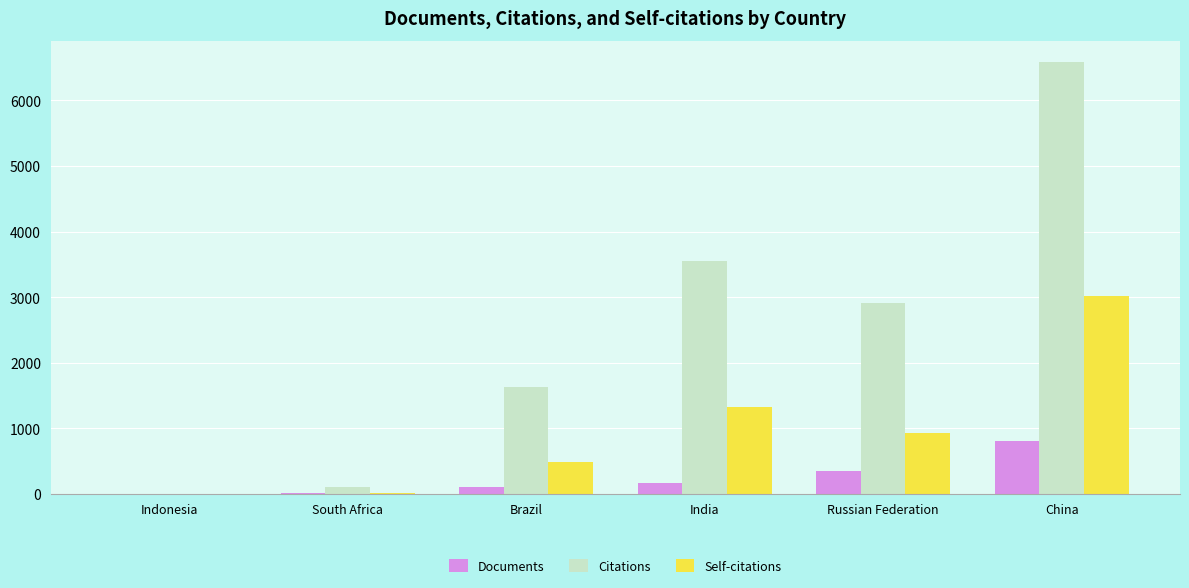

What is the maximum value for Documents?

803